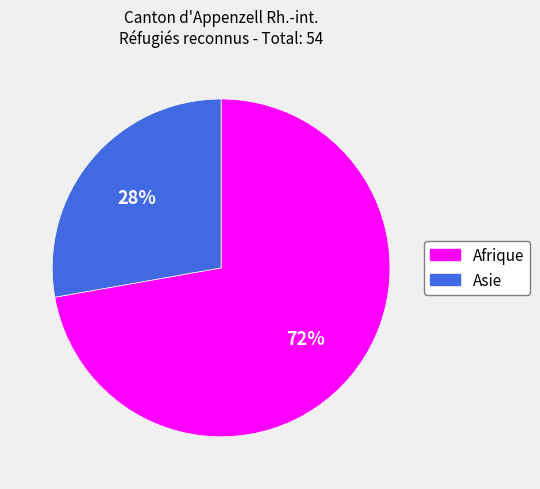

Which category has the smallest portion of the pie?

Asie